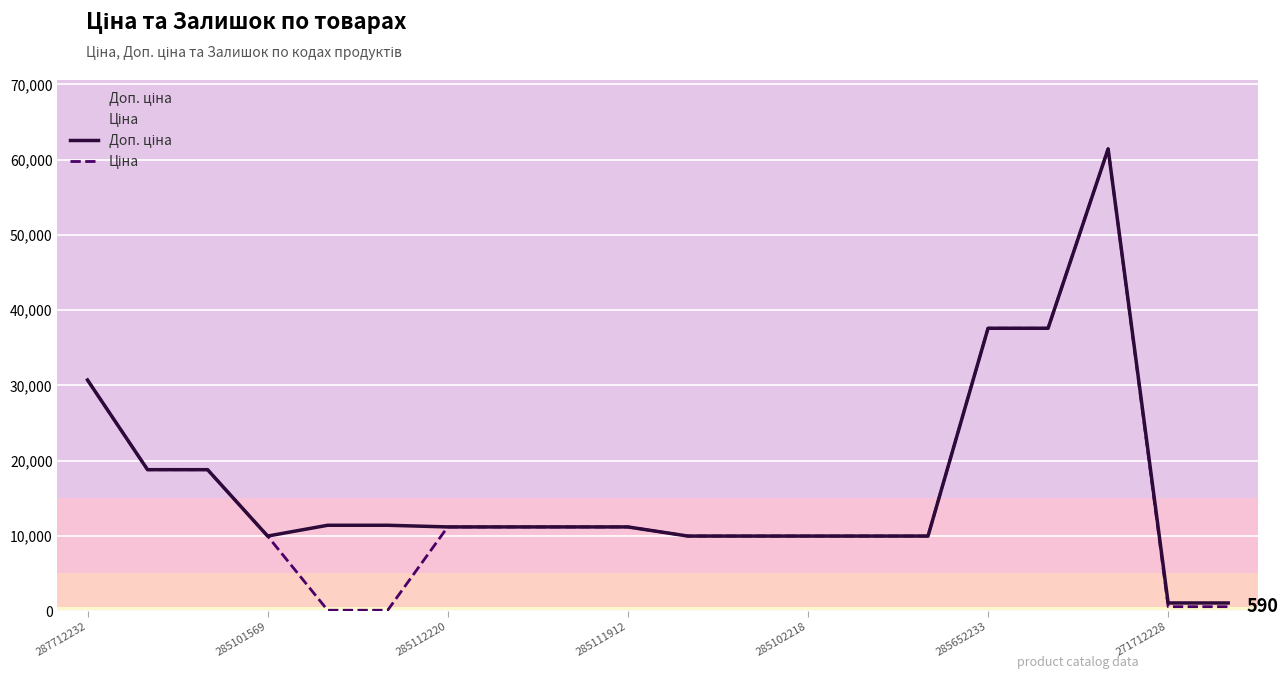

True or false: Ціна and Доп. ціна intersect in this chart.

False